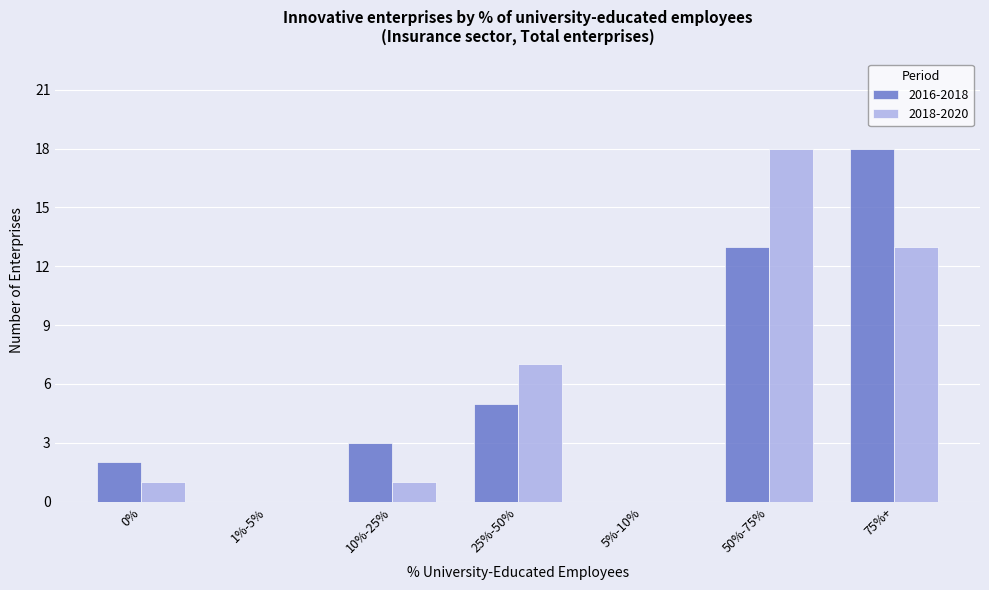

The 2018-2020 series shows -10 at 5%-10%. True or false?

False